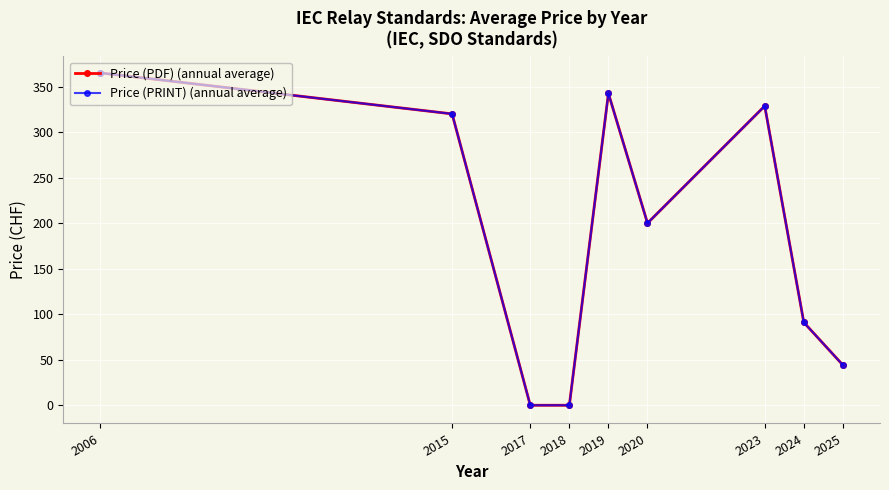

Reading right to left, transcribe all the data shown in this chart.

Price (PDF) (annual average): 44.2	91.0	328.7	200.0	342.5	0.0	0.0	320.0	365.0
Price (PRINT) (annual average): 44.2	91.0	328.7	200.0	342.5	0.0	0.0	320.0	365.0